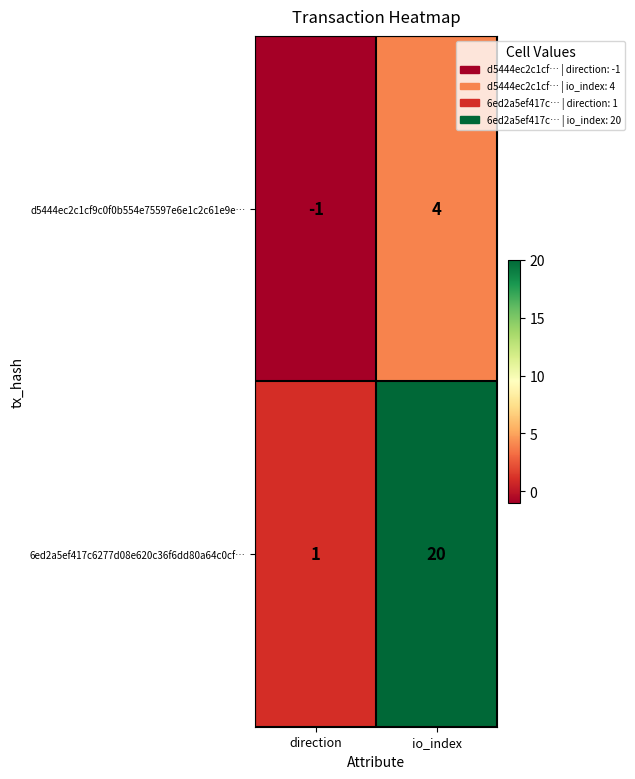

What is the spread (max minus min) of values at io_index?

16